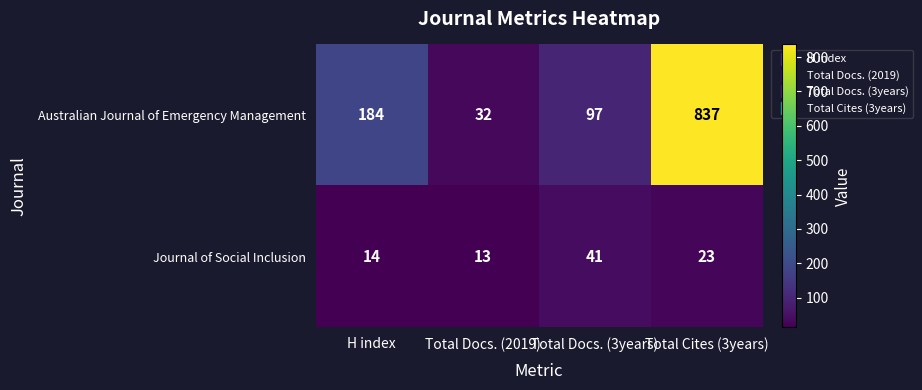

What is the minimum value shown in the chart?

13